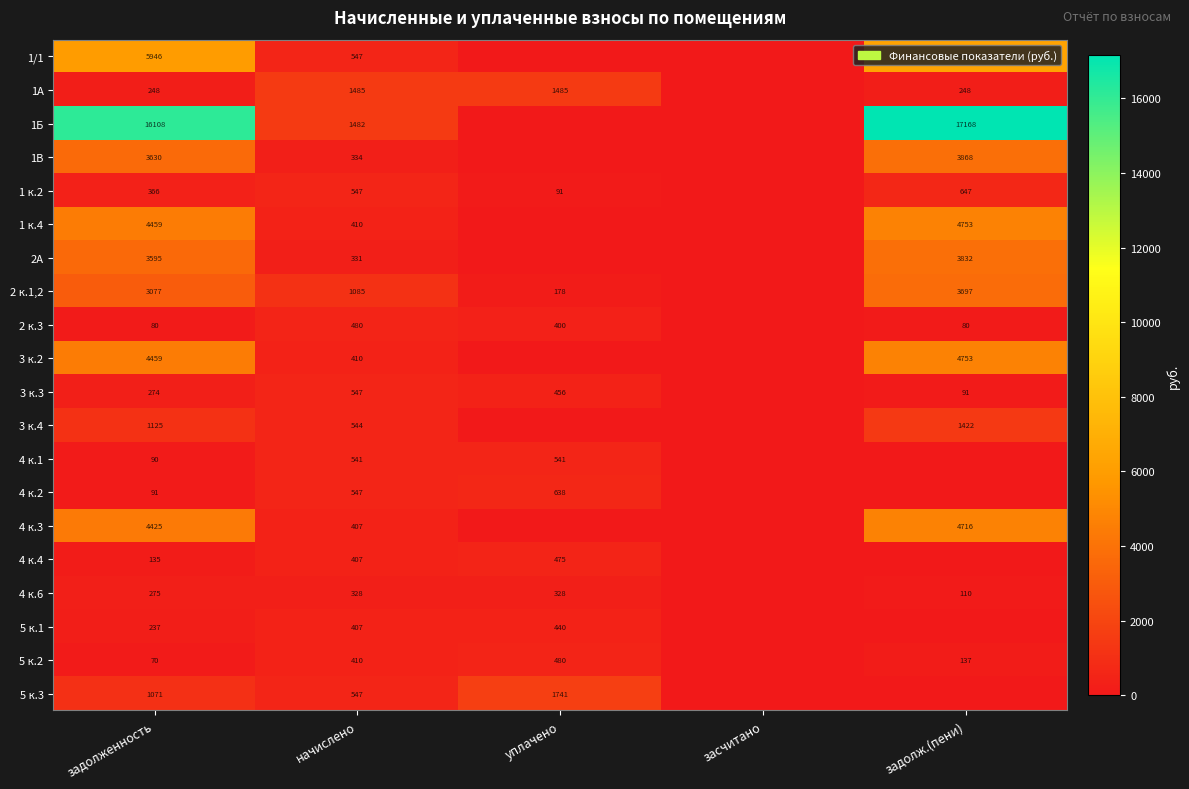

The 4 к.1 series shows 298.9 at уплачено. True or false?

False